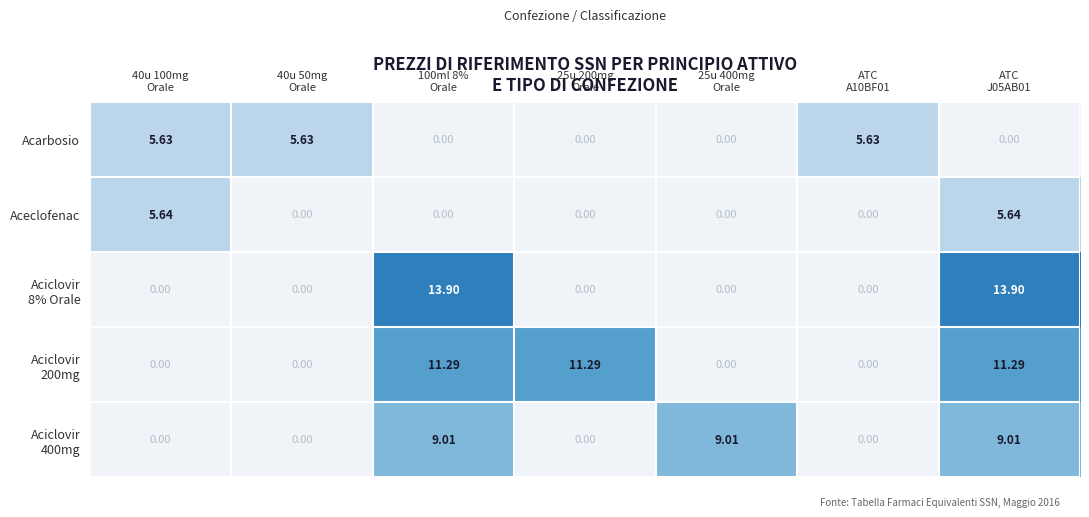

Which series has the largest range (max minus min)?

Aciclovir 8% Orale